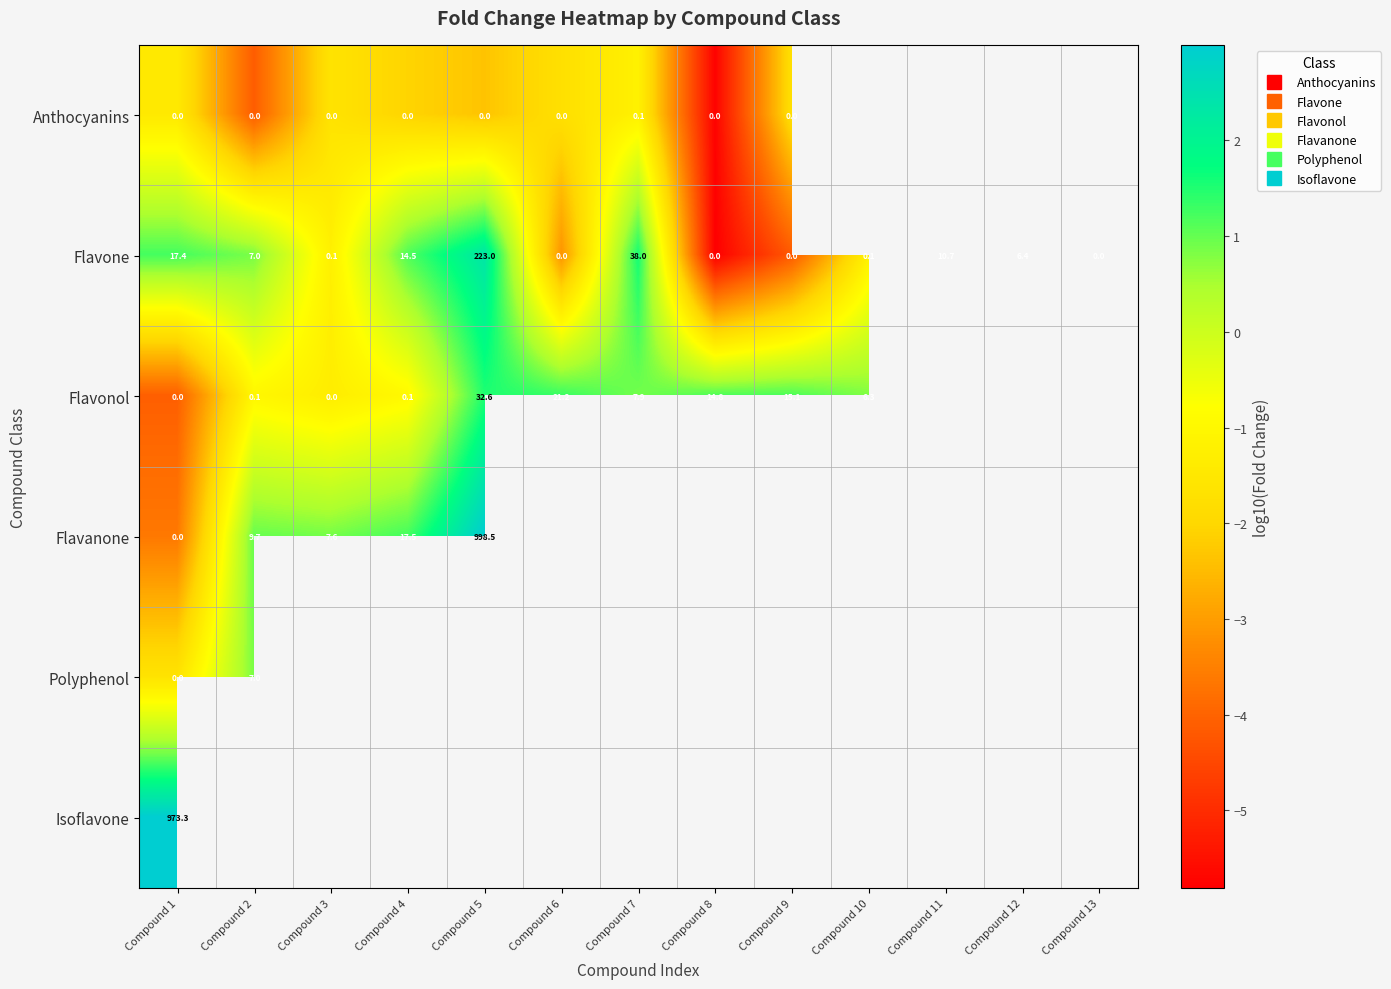

At Compound 8, list the series in order from largest to smallest.

Flavonol, Anthocyanins, Flavanone, Polyphenol, Isoflavone, Flavone